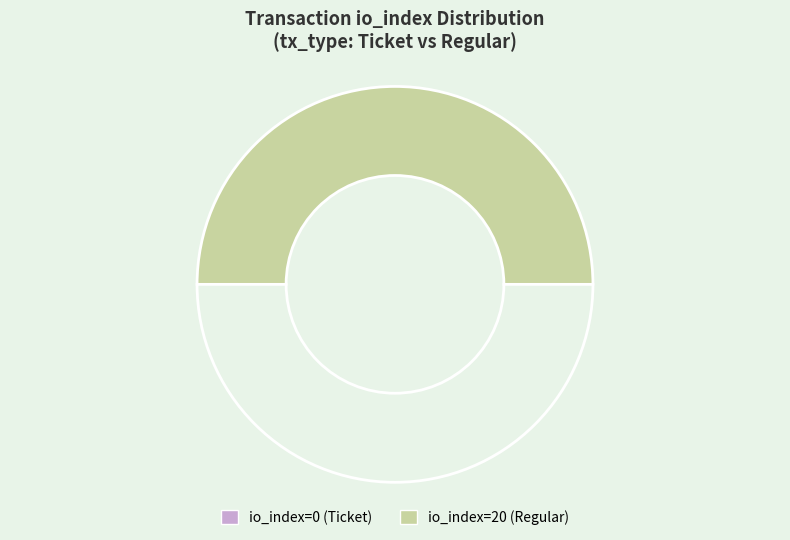

To the nearest percent, what is the average slice percentage?

50%